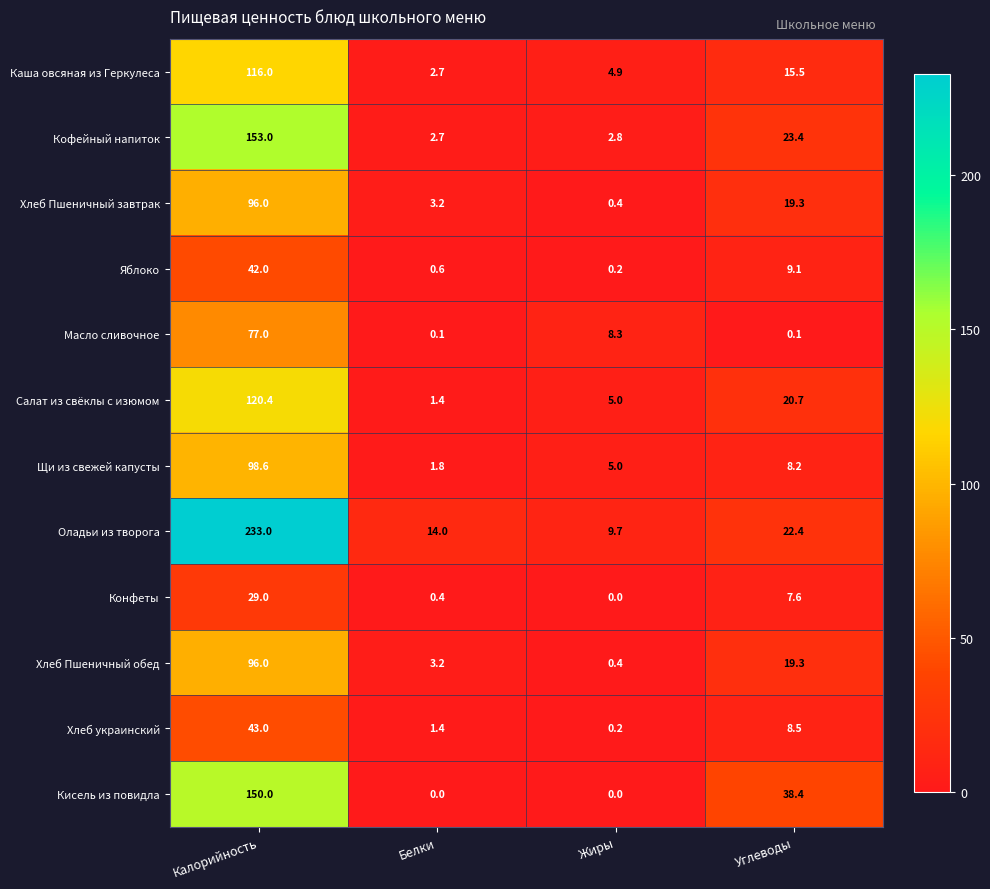

What is the sum of all Масло сливочное values?

85.5